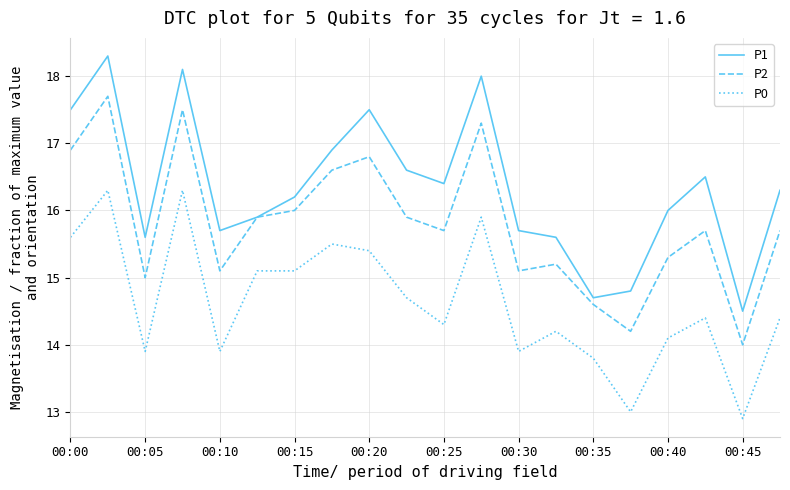

In P2, how many points are lower than both neighbors (excluding endpoints)?

6